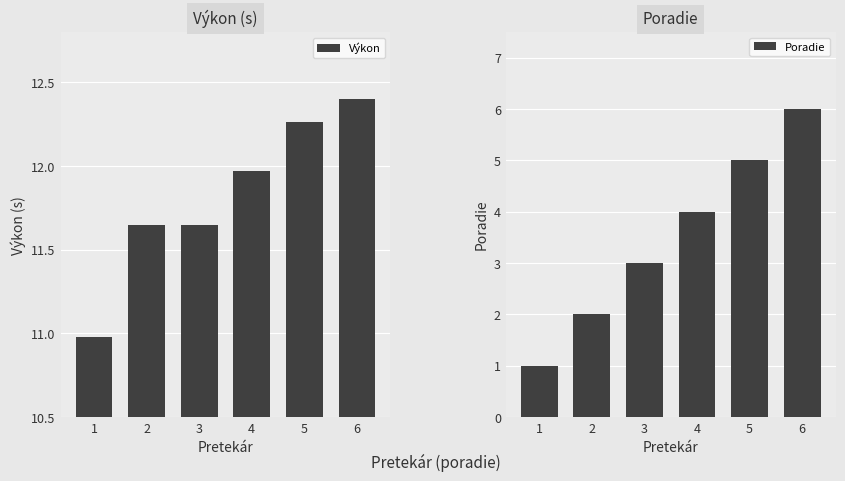

What is the spread (max minus min) of values at 1?

10.0